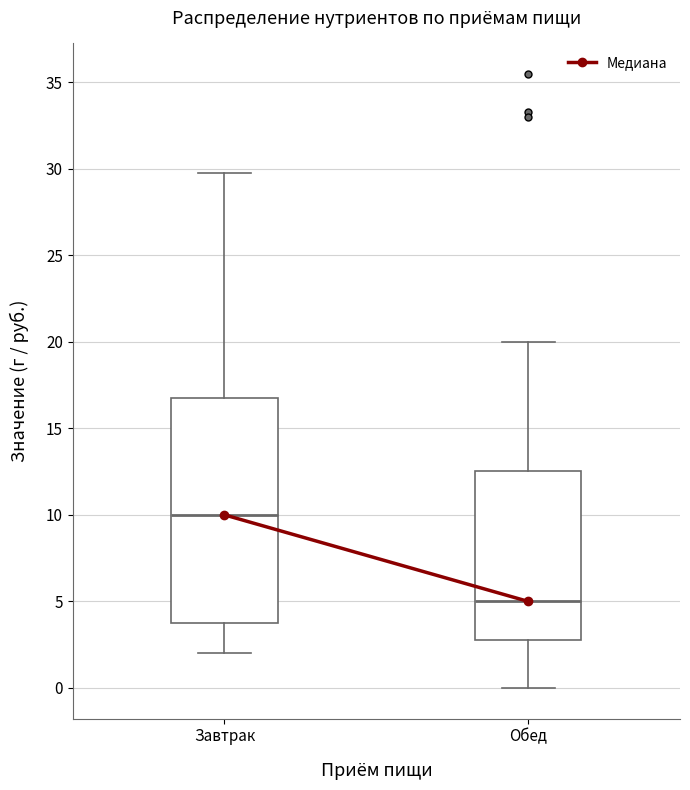

Where is the lower edge of the box for Обед on the y-axis? The values are not printed on the chart, so give them approximately, as read against the axis.

3.0